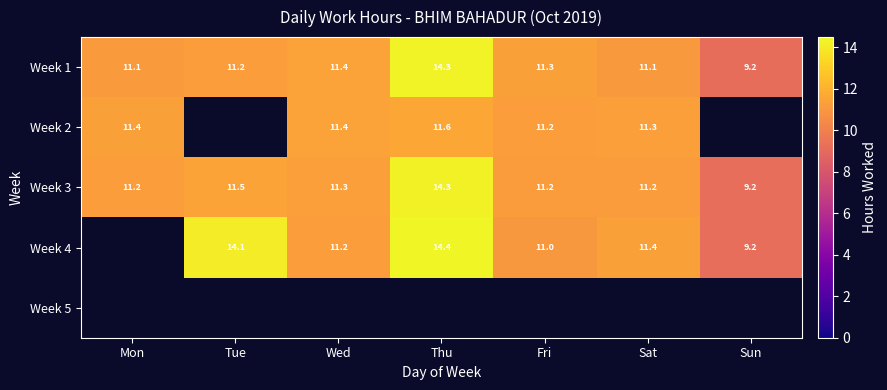

The Week 2 series shows 4.2 at Thu. True or false?

False